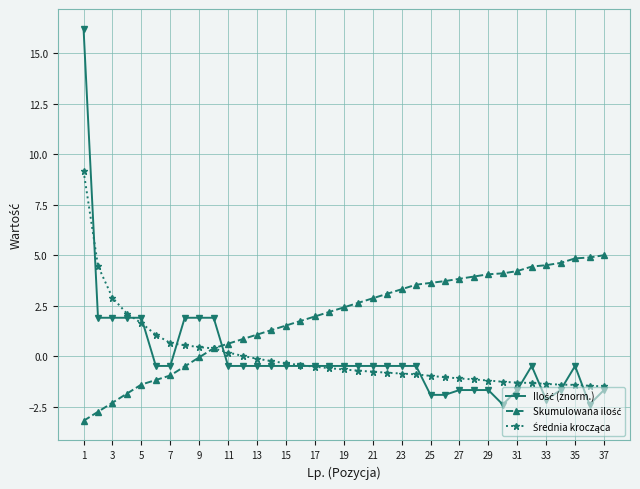

What is the smallest value displayed?

-3.2